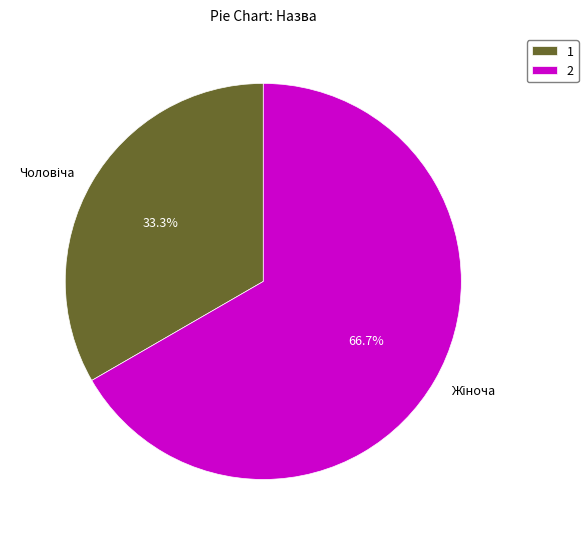

Is there any slice that represents more than half of the pie?

Yes